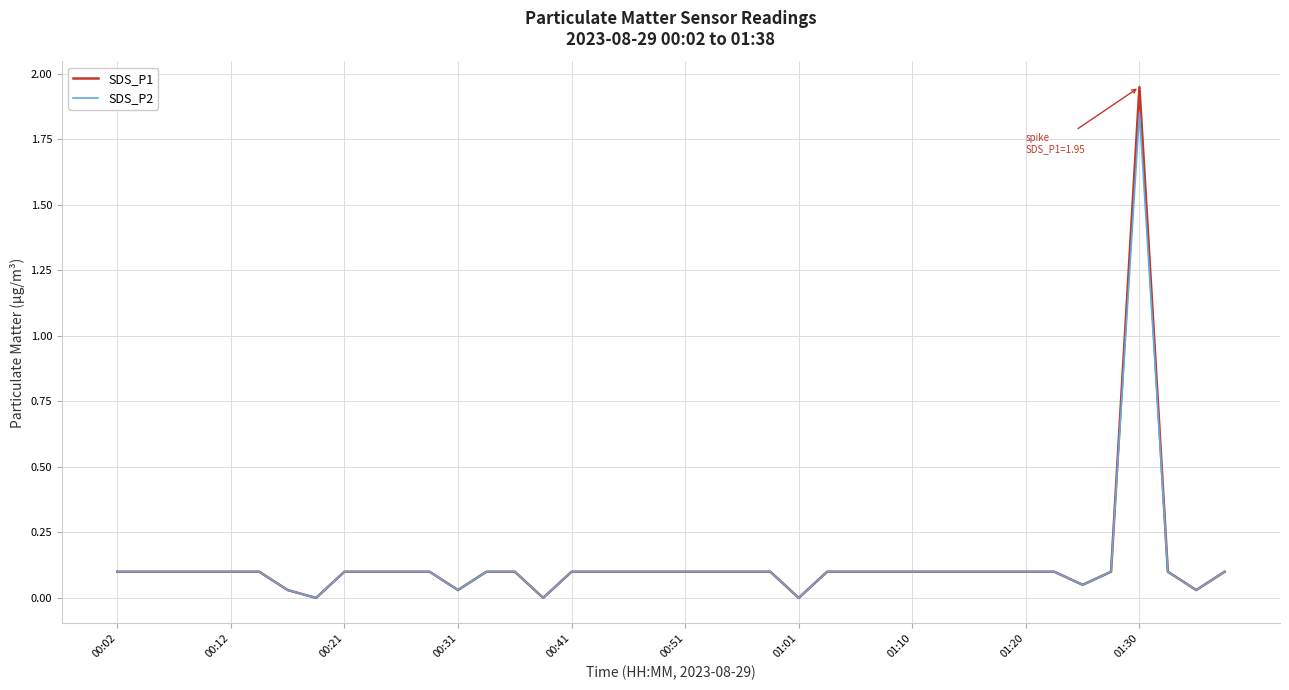

Which series has the largest range (max minus min)?

SDS_P1